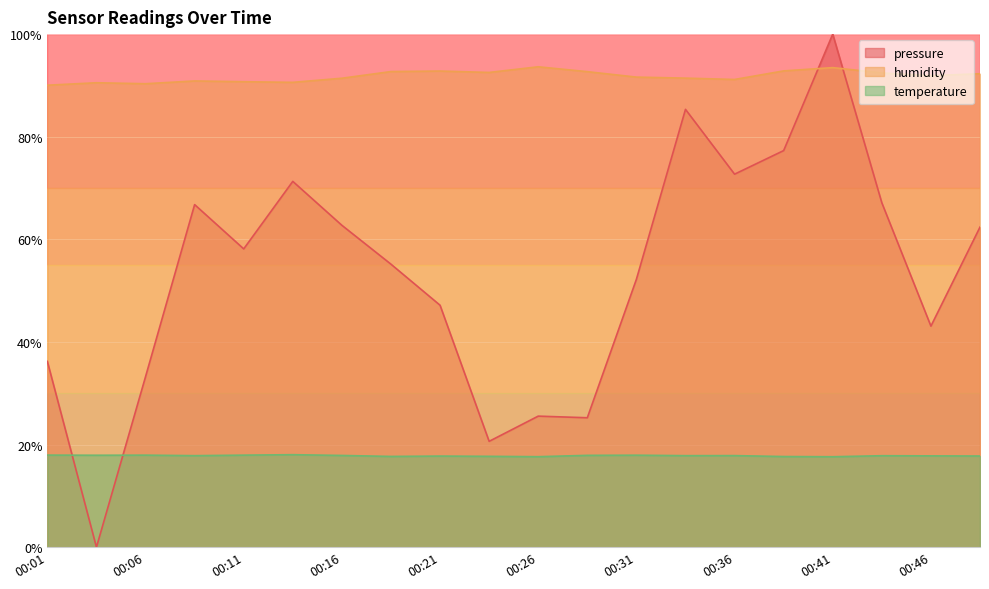

How many lines are shown in the chart?

3